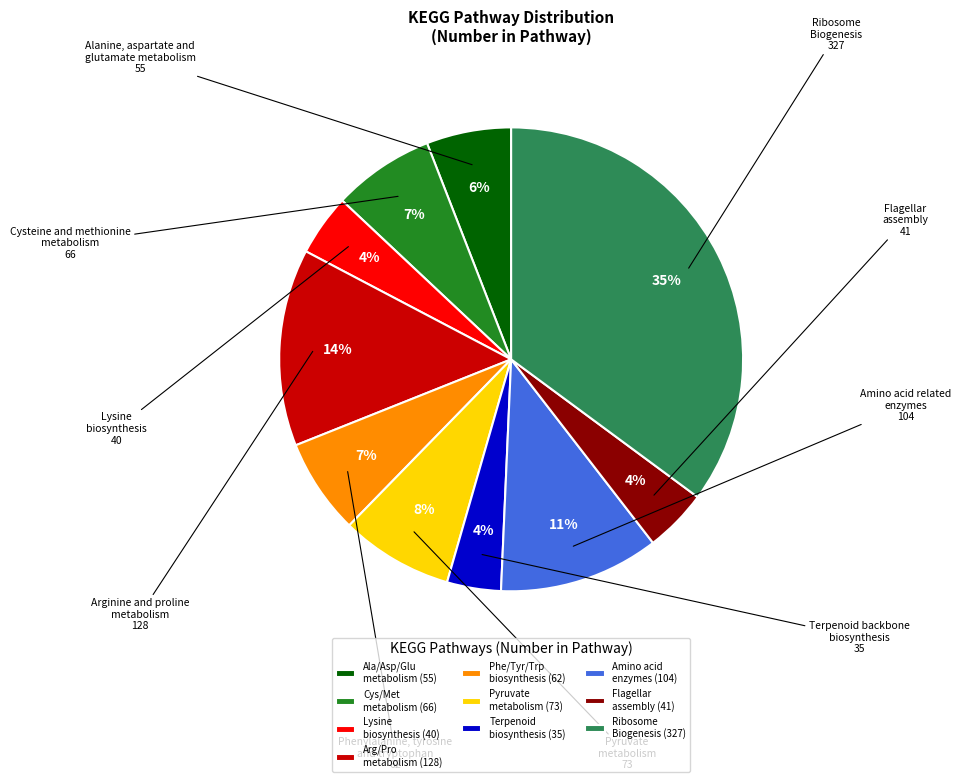

Approximately how many times larger is the value at Pyruvate metabolism (73) compared to Cys/Met metabolism (66)?

1.1